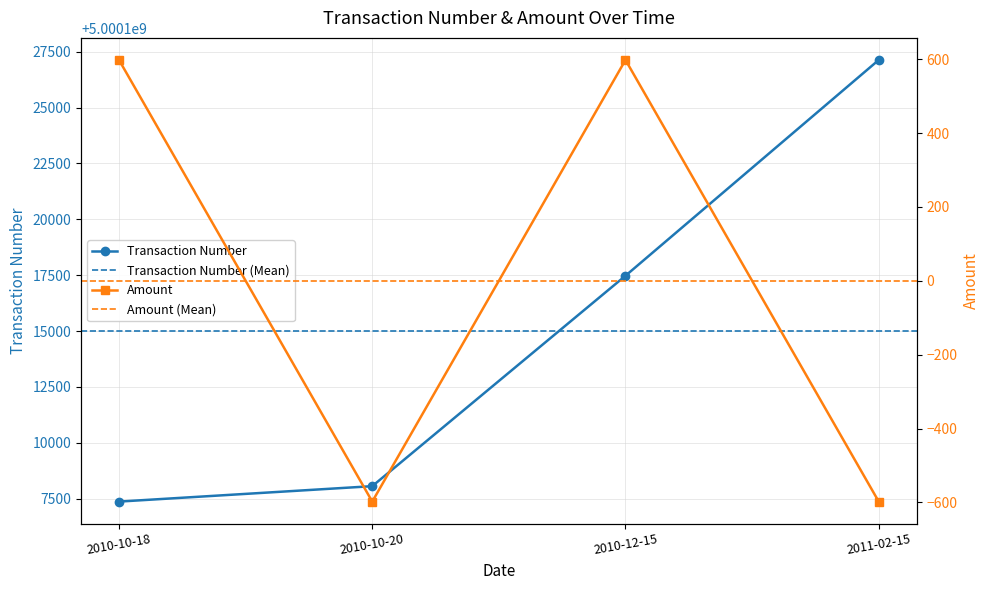

What is the difference between the Transaction Number values at 2010-10-20 and 2010-12-15?

9414